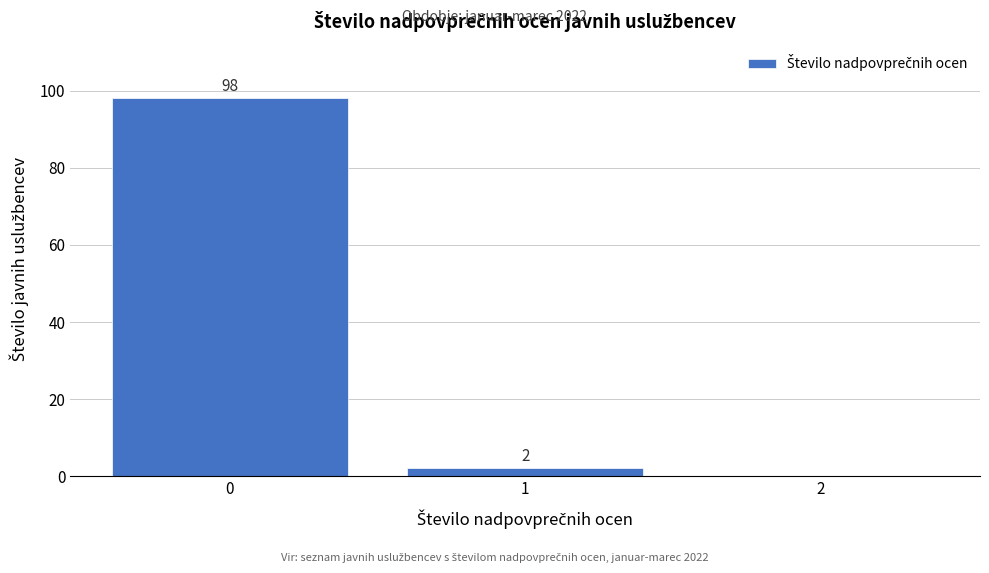

Over which range of the x-axis is the bar tallest?

-0.5 to 0.5